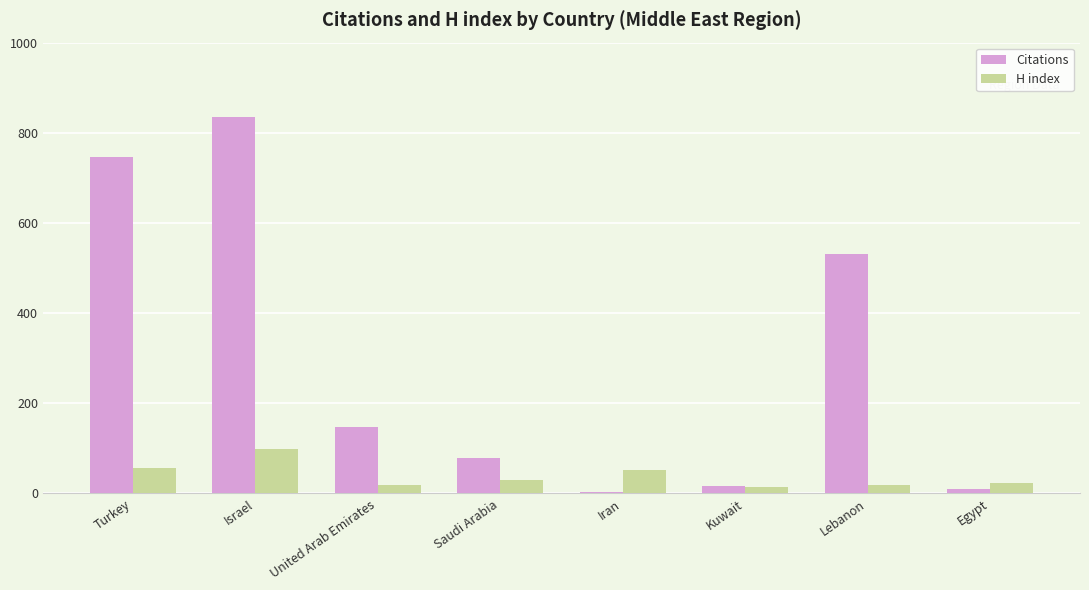

The value of H index at Israel is 98. True or false?

True